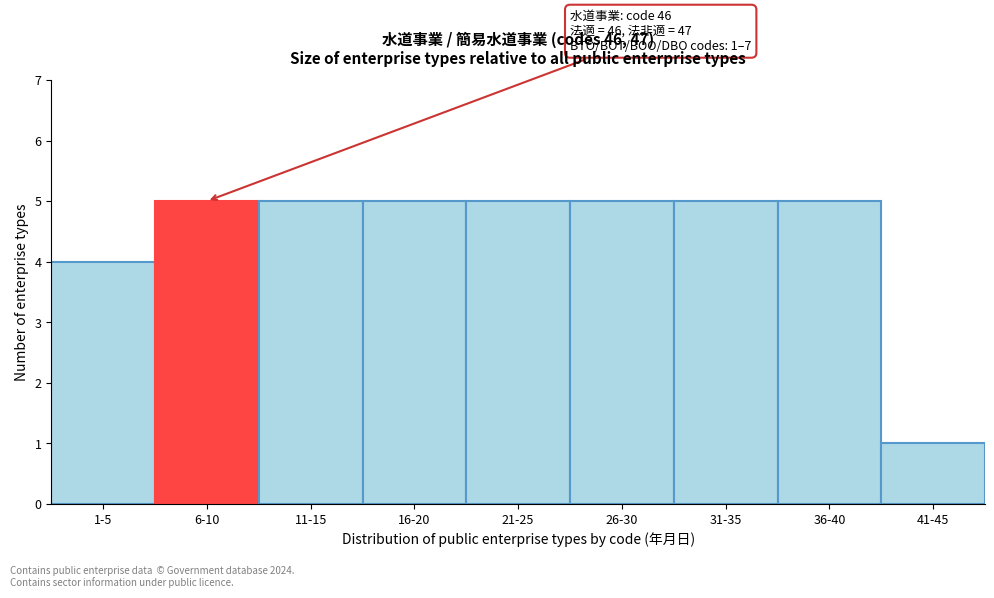

Reading right to left, list all the values displayed in this chart.

1	5	5	5	5	5	5	5	4